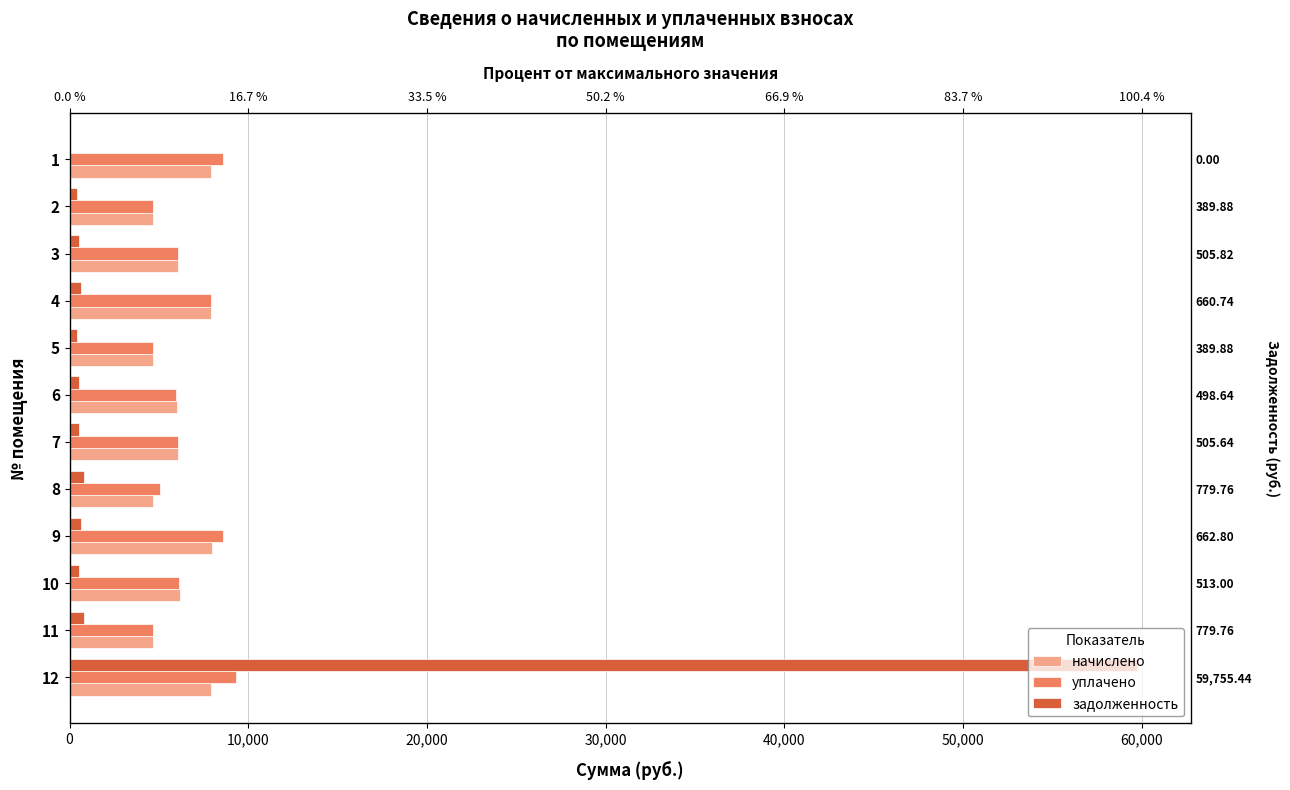

Is the value of задолженность at 6 greater than the value of уплачено at 11?

No